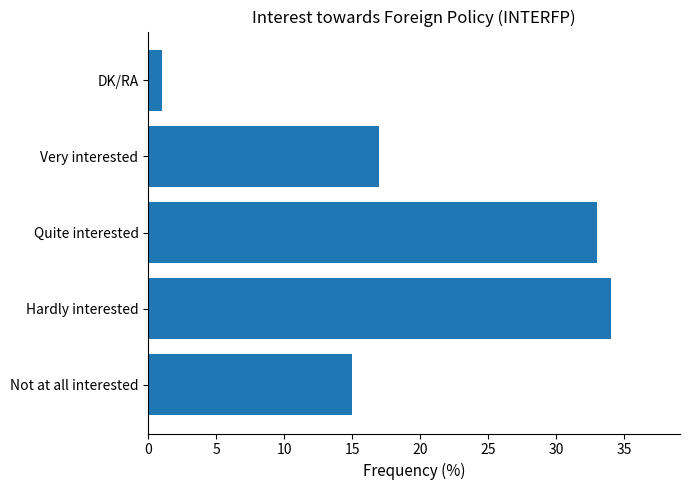

How many series are shown in this chart?

1